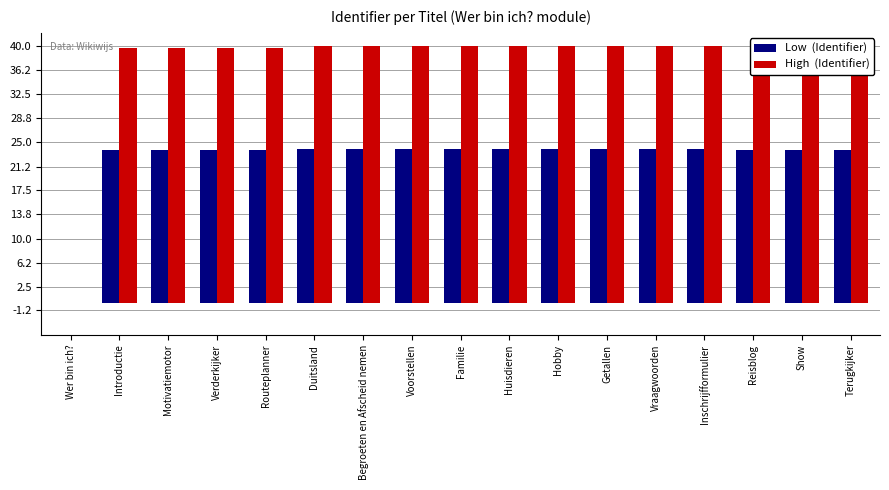

Are the bars horizontal?

No